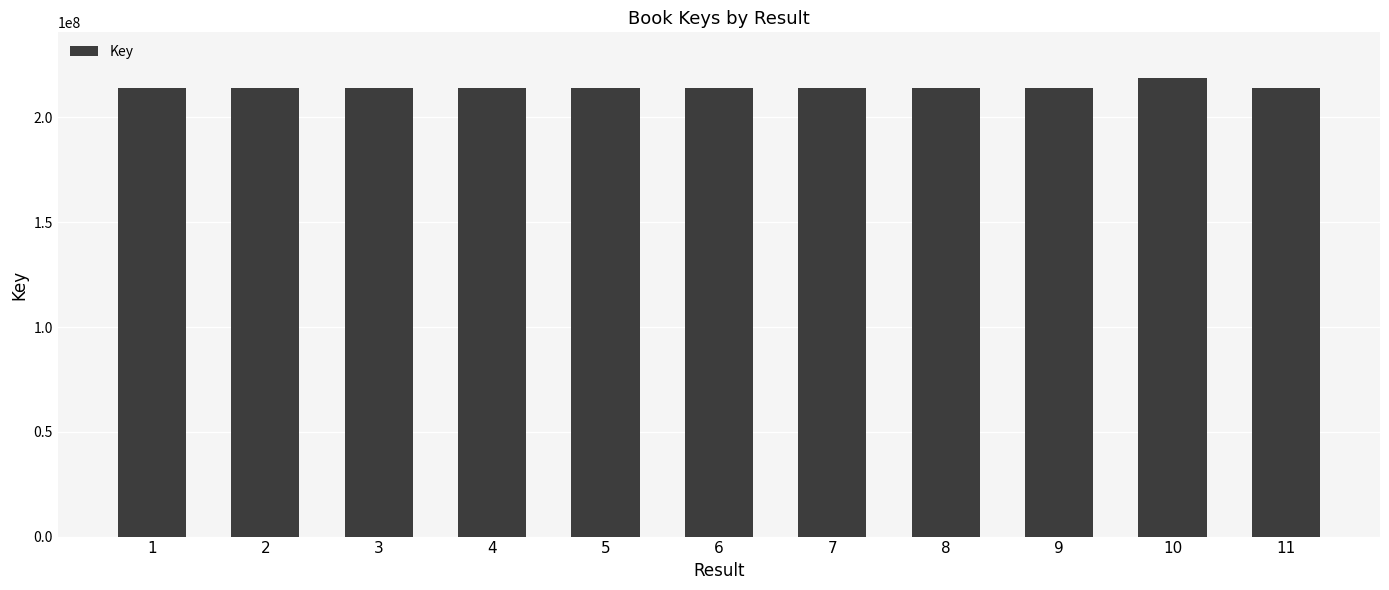

What is the maximum value shown in the chart?

218743844